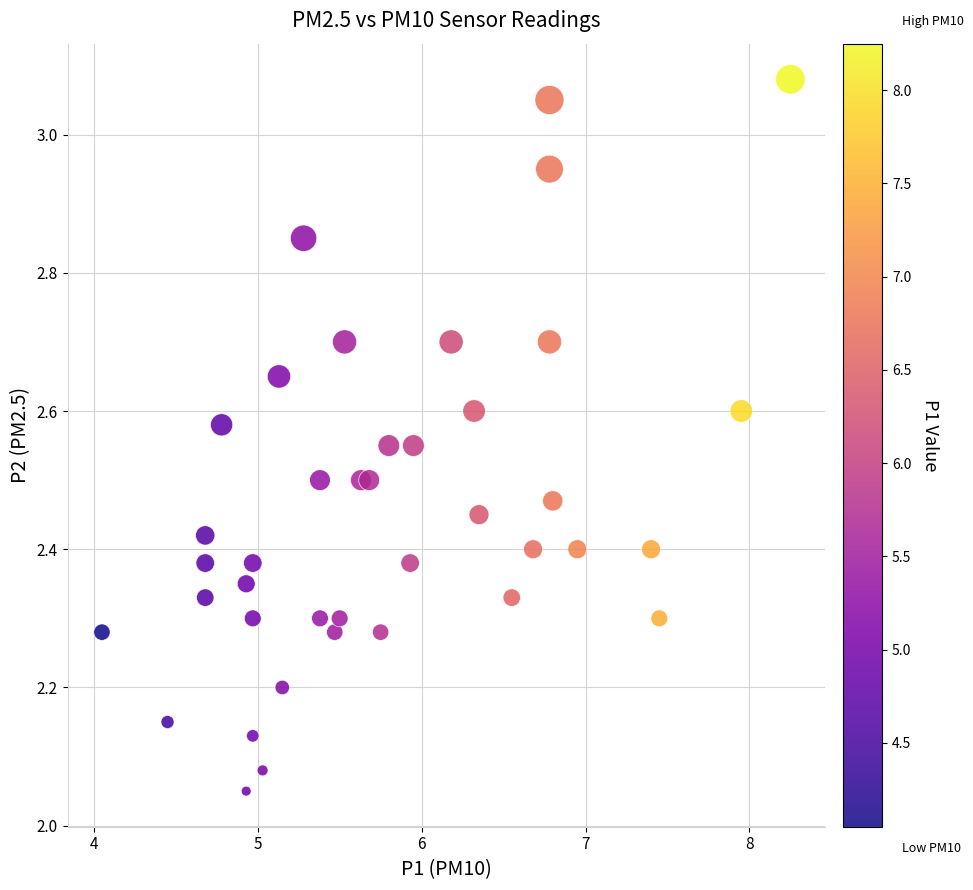

What is the range of Y values (max minus min)?

1.0